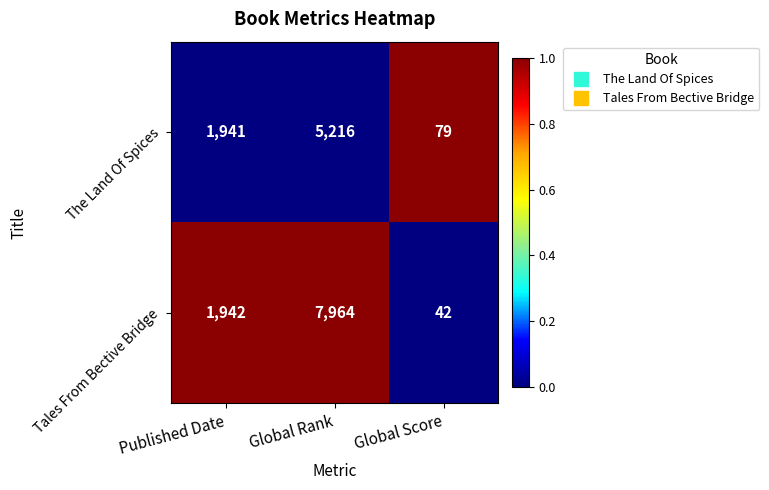

Reading left to right, what are all the values shown in this chart?

The Land Of Spices: Published Date=1941	Global Rank=5216	Global Score=79
Tales From Bective Bridge: Published Date=1942	Global Rank=7964	Global Score=42